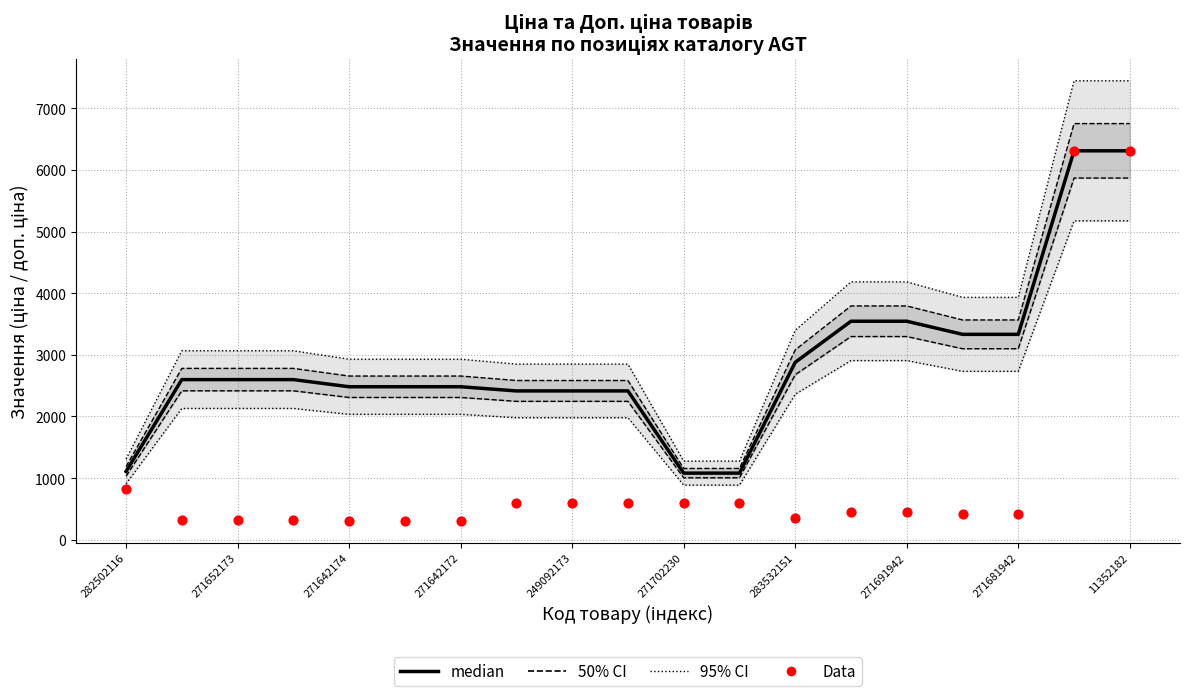

At which category is the sum across all series the highest?

17